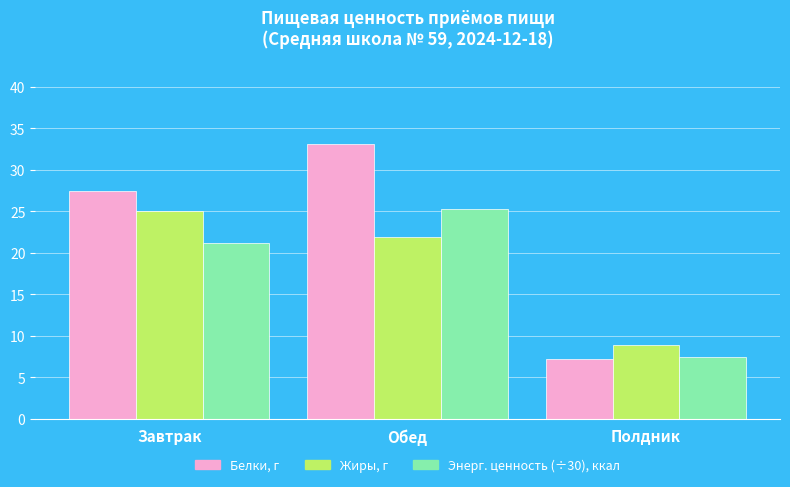

At which category does the chart reach its peak across all series?

Обед